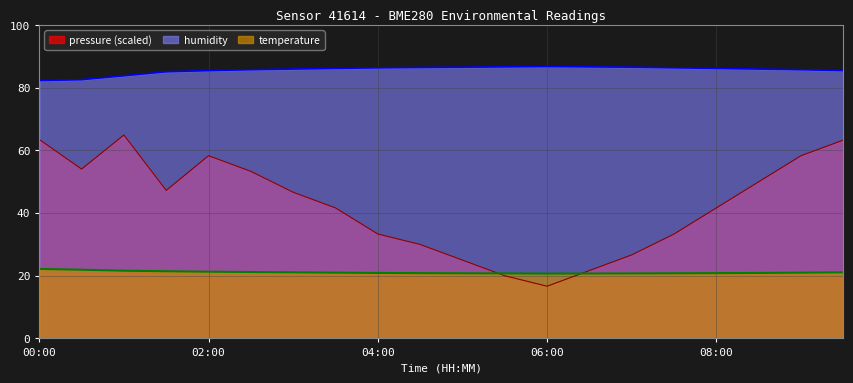

Which series has the largest total across all categories?

humidity